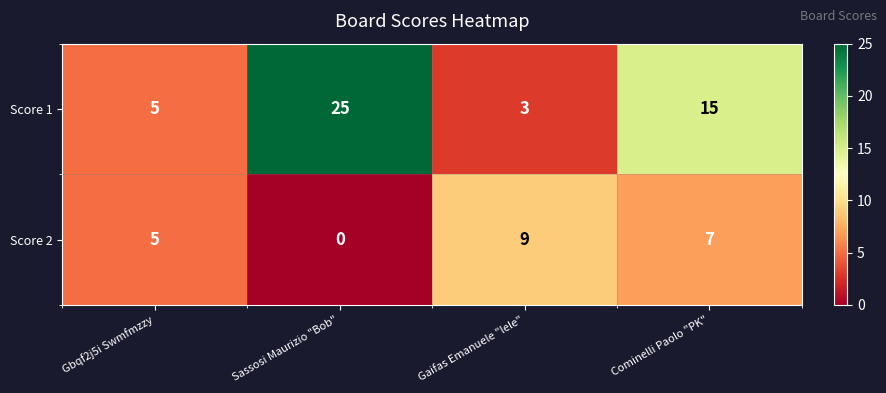

Where does the Score 1 series first go above 15?

Sassosi Maurizio "Bob"